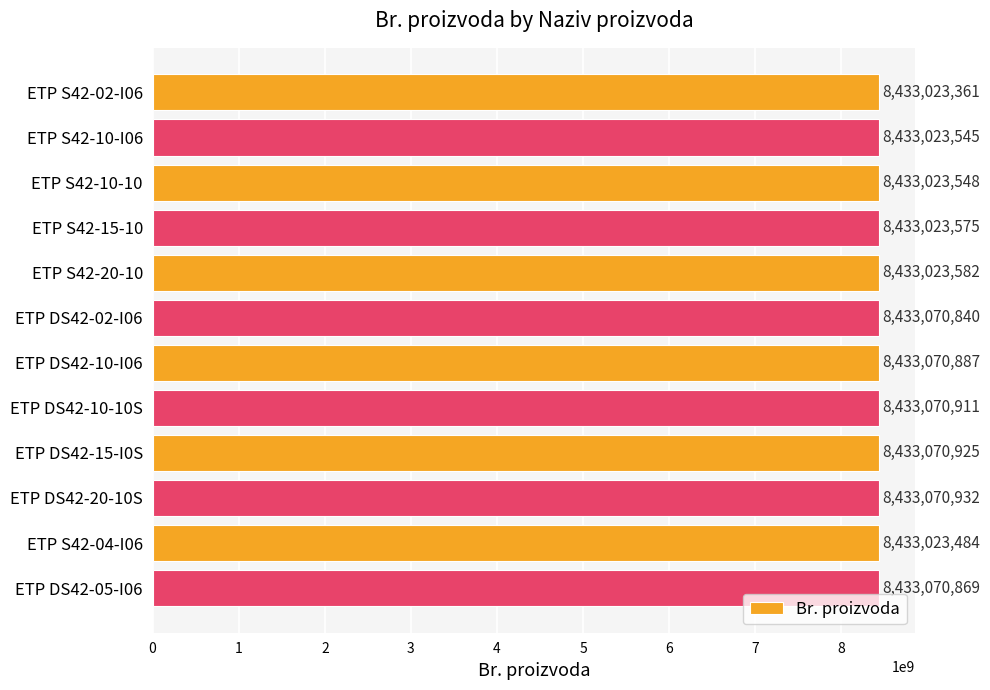

What is the average value?

8433047205